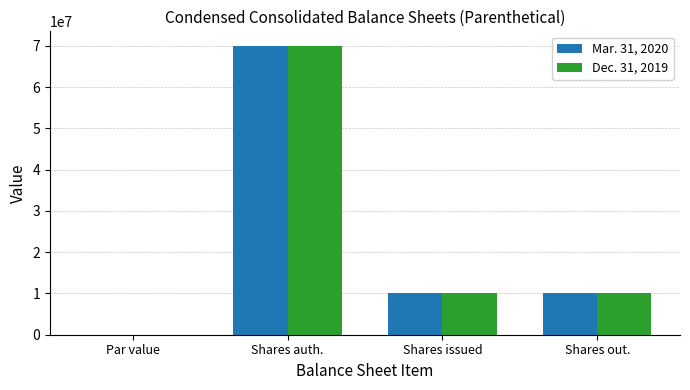

Are the bars grouped side by side (vs. stacked)?

Yes